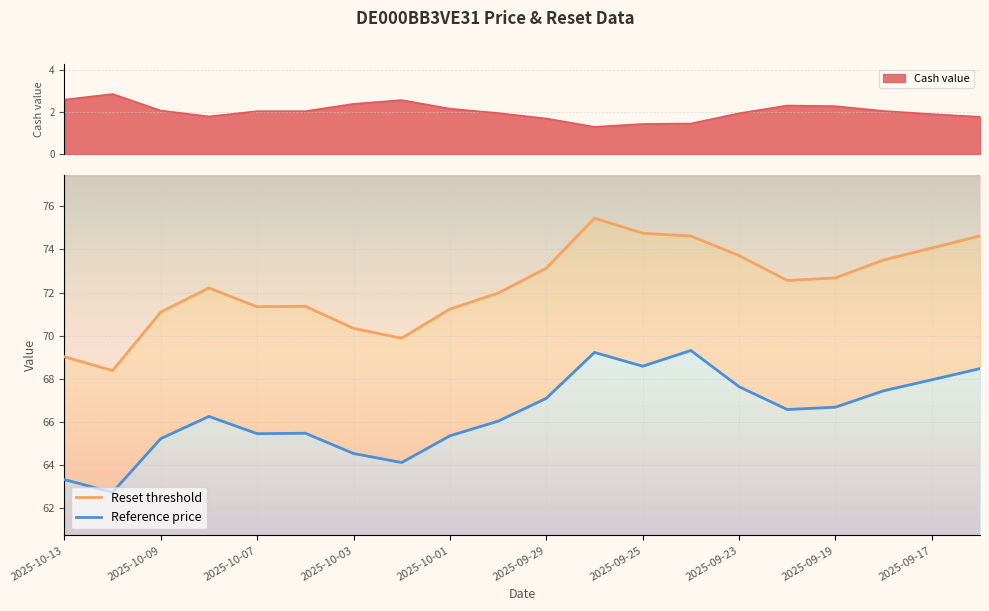

True or false: Reset threshold and Cash value intersect in this chart.

False